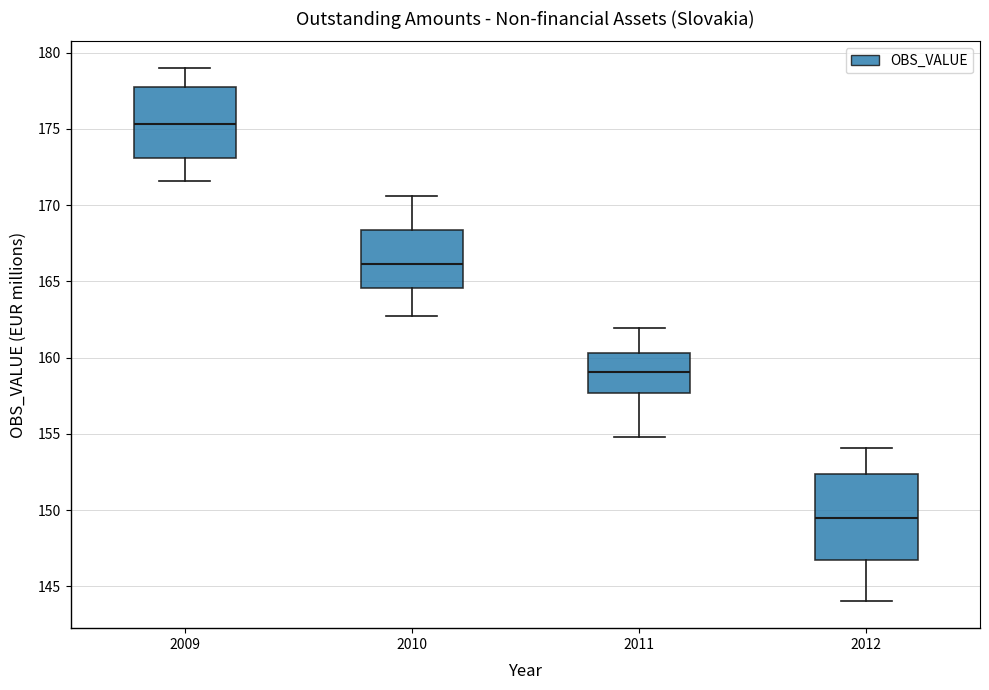

Reading left to right, read every box against the y-axis: the position of its median line, the range the box covers, and the ends of its whiskers. The values are not printed on the chart, so give them approximately, as read against the axis.

2009: median 175.5, box 173.0 to 178.0, whiskers 171.5 to 179.0
2010: median 166.0, box 164.5 to 168.5, whiskers 162.5 to 170.5
2011: median 159.0, box 157.5 to 160.5, whiskers 155.0 to 162.0
2012: median 149.5, box 147.0 to 152.5, whiskers 144.0 to 154.0